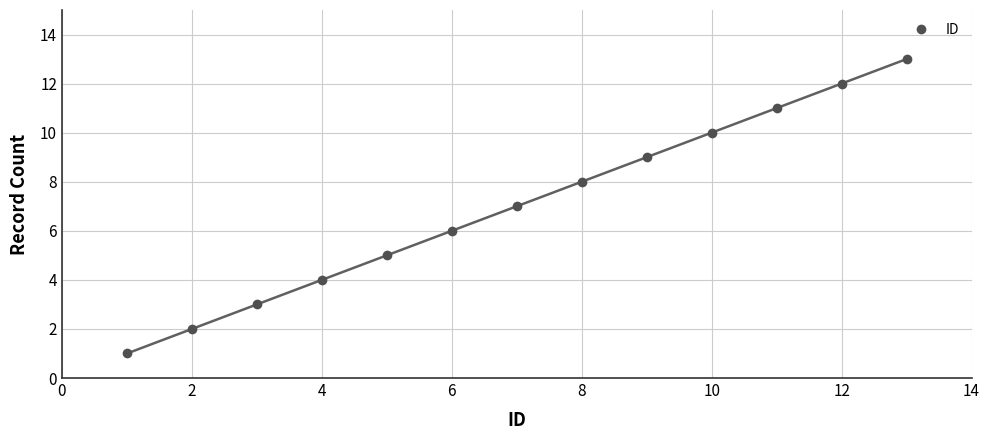

True or false: the data has more than 2 interior local peaks.

False